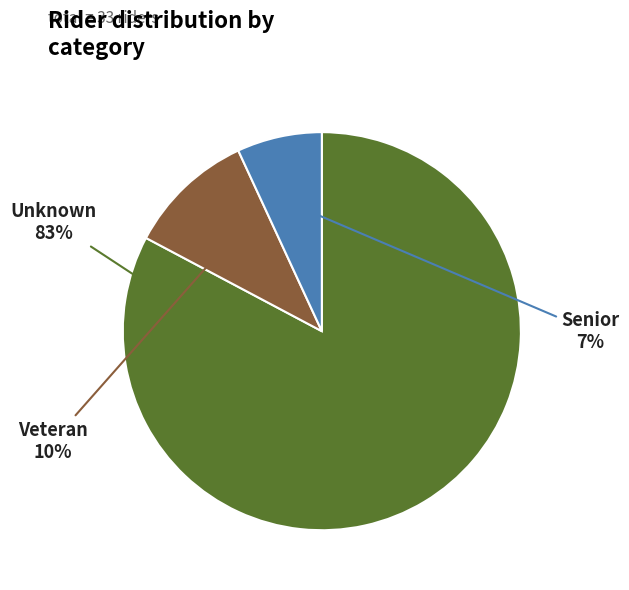

Combined, do Veteran and Unknown account for over 50%?

Yes